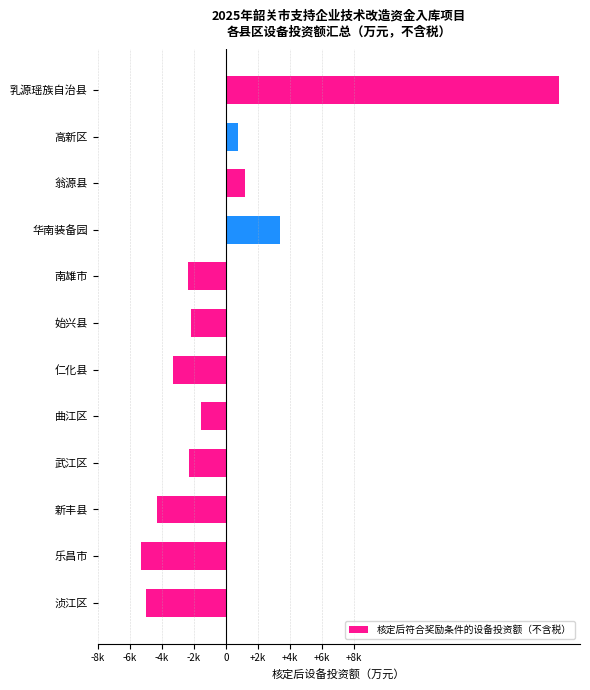

What is the difference between the maximum and minimum values?

26065.2